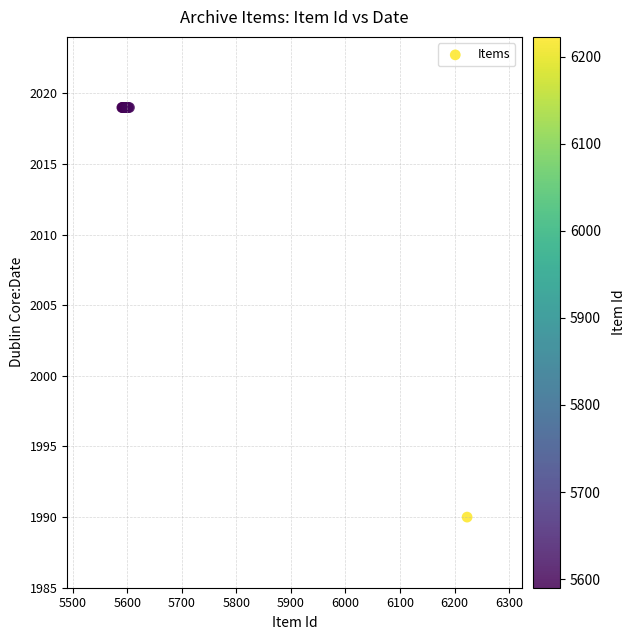

What Y value in the scatter plot is closest to 2004?

1990